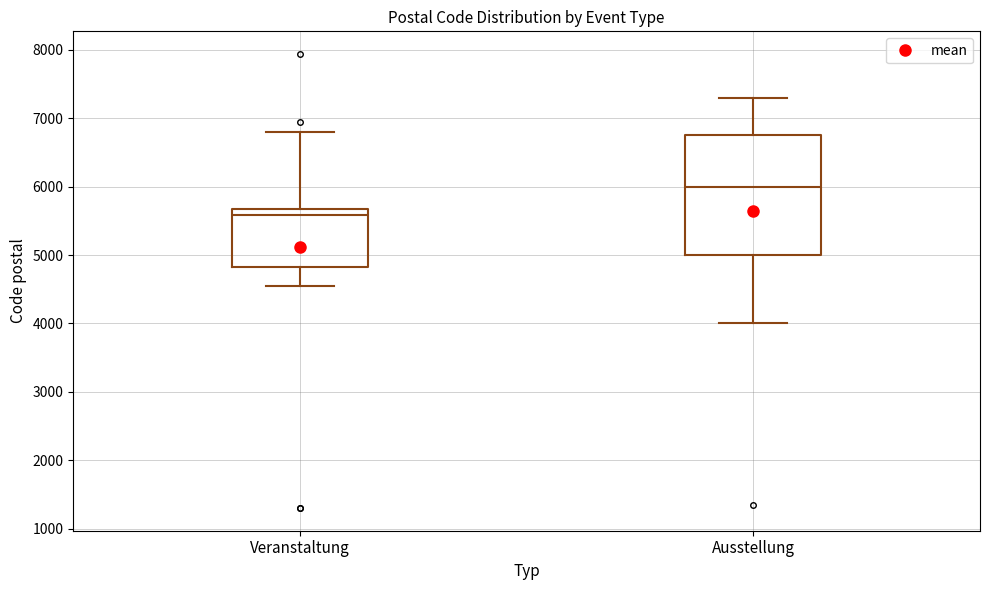

Which box's median line is the highest?

Ausstellung